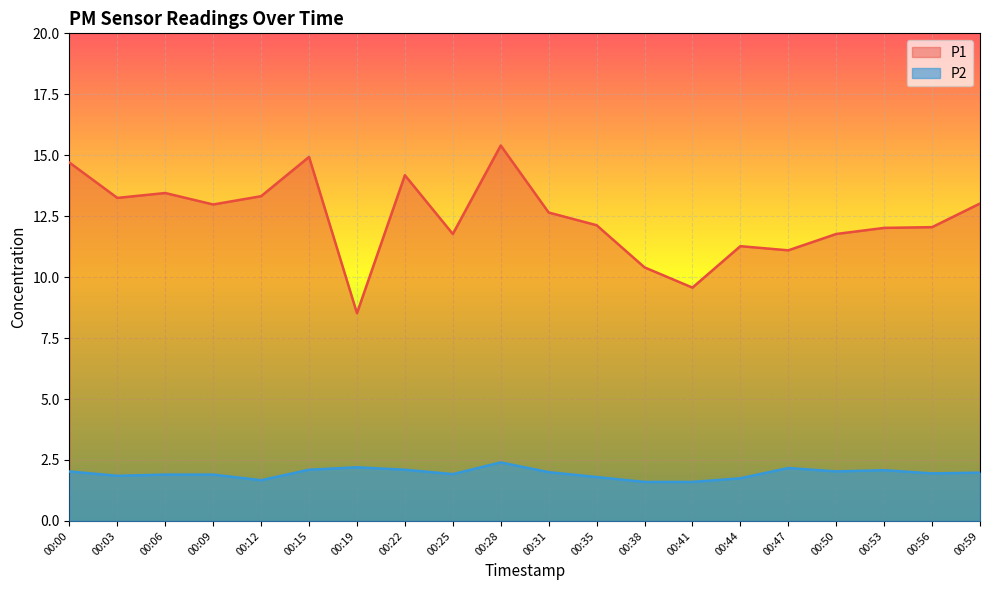

True or false: P2 and P1 cross at least once.

False